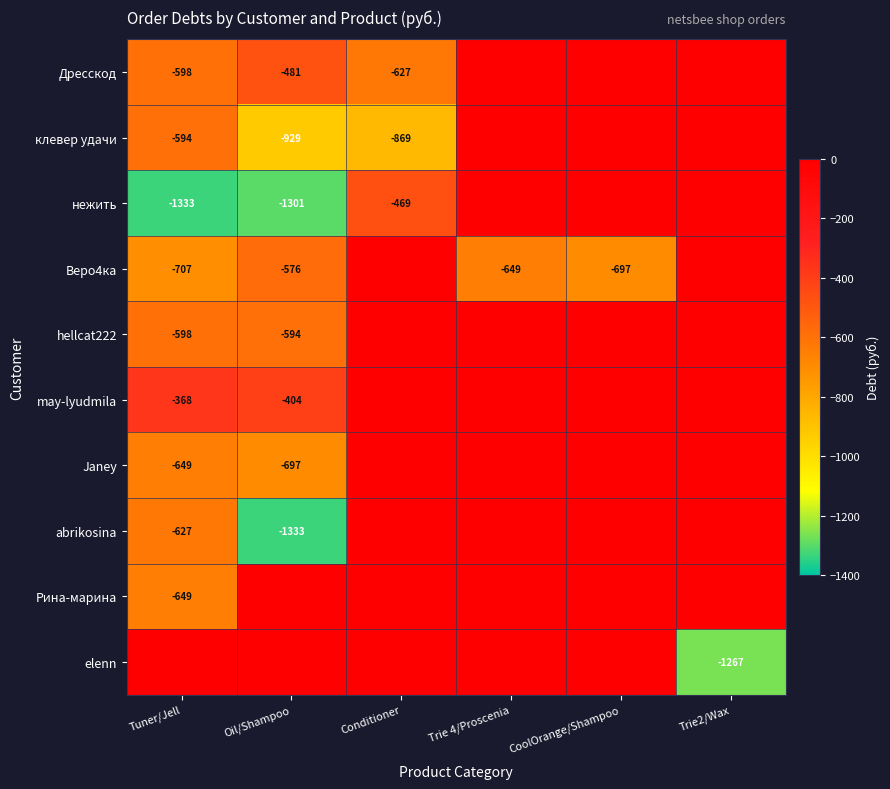

The value of Janey at Tuner/Jell is -958. True or false?

False